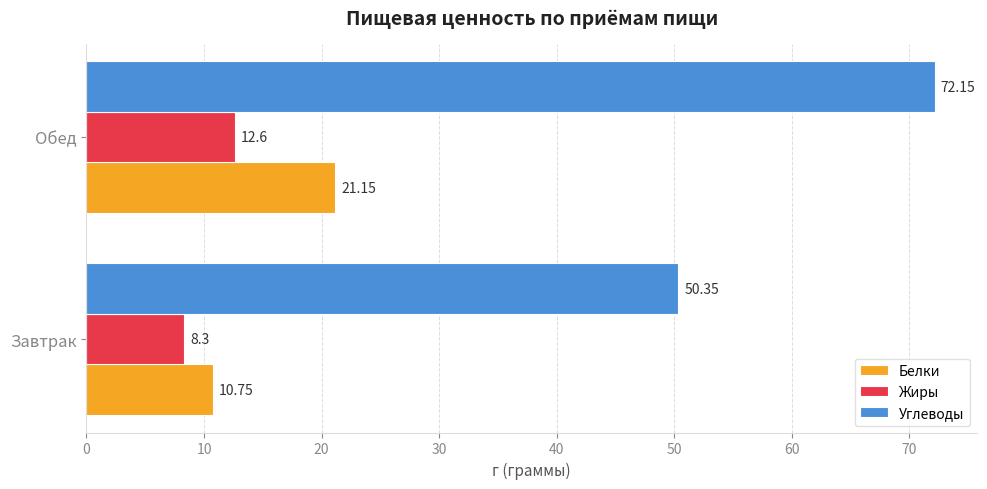

How many values in the Углеводы series exceed 72?

1